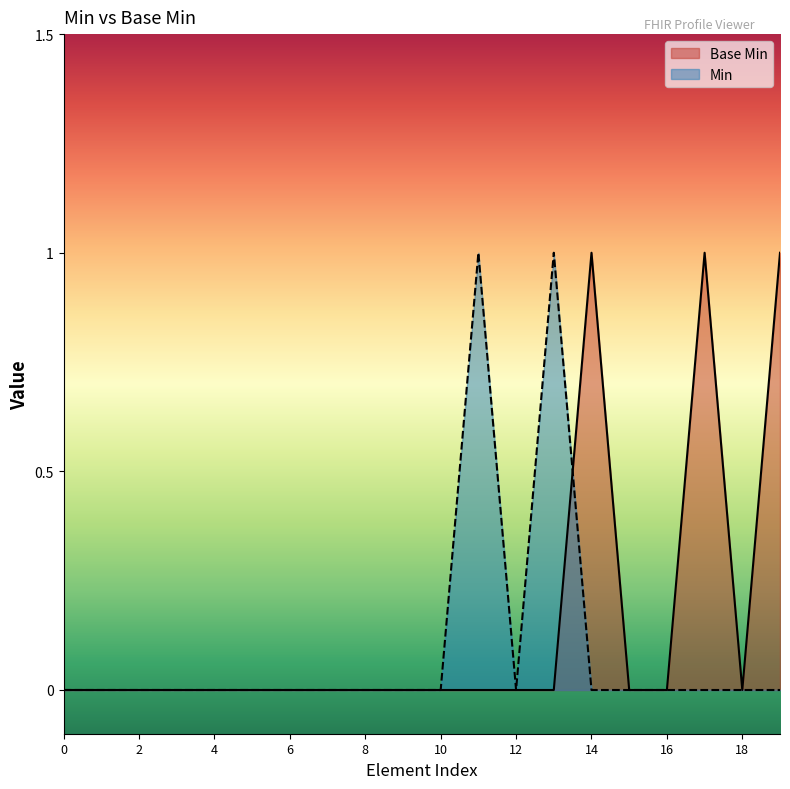

Does the chart display data point markers on the line(s)?

No